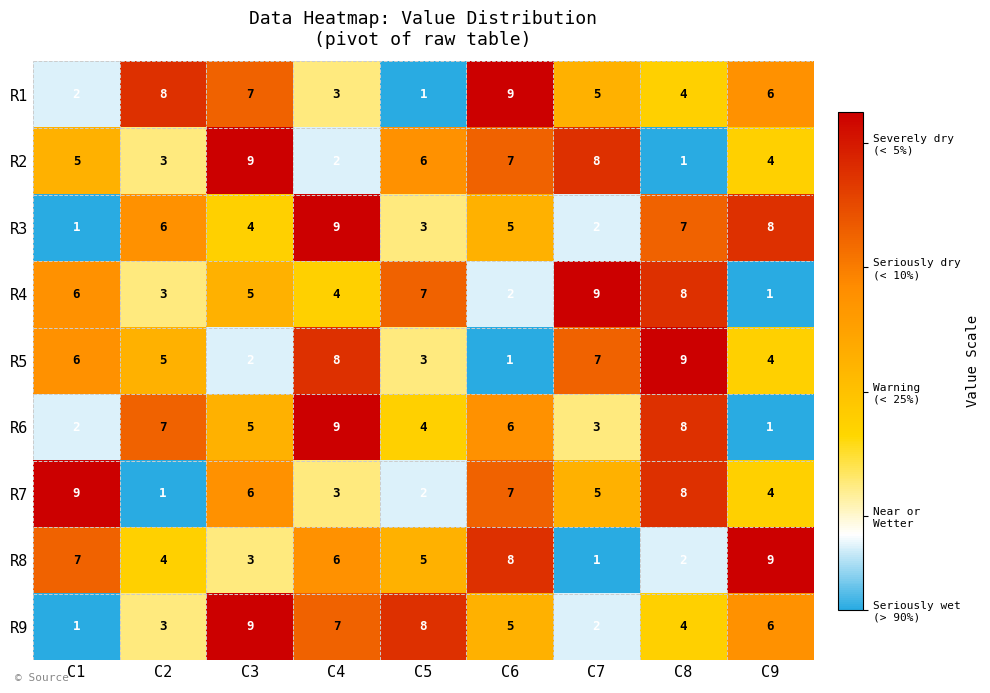

Which series changed the most between C5 and C9?

R4